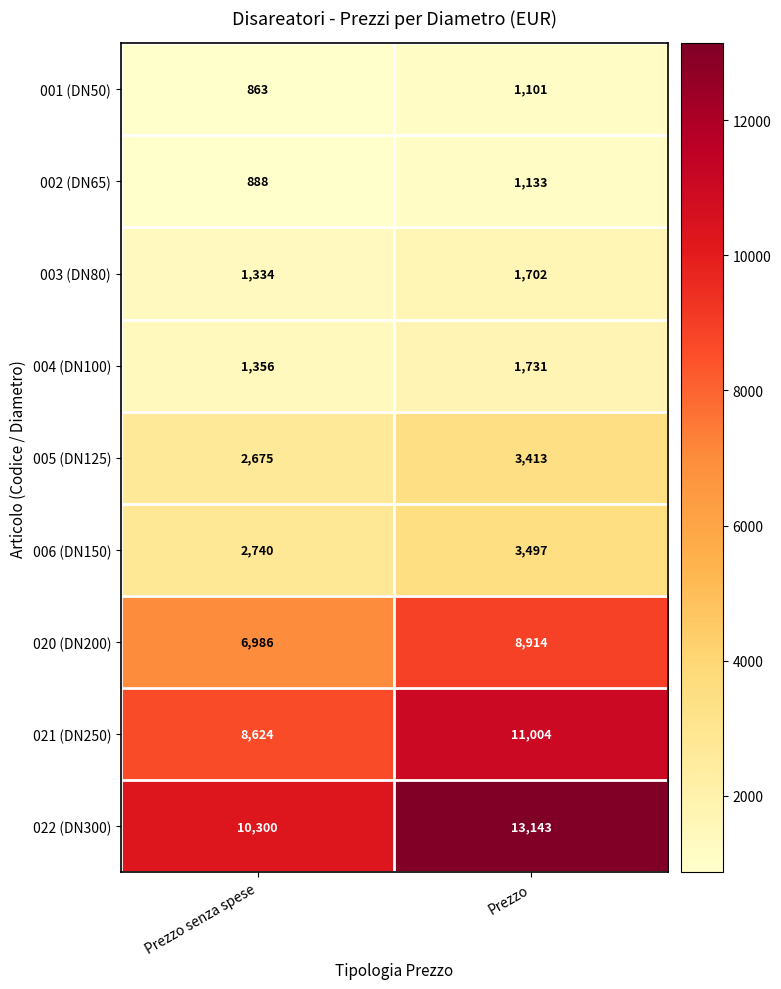

What is the average value of the 020 (DN200) series?

7950